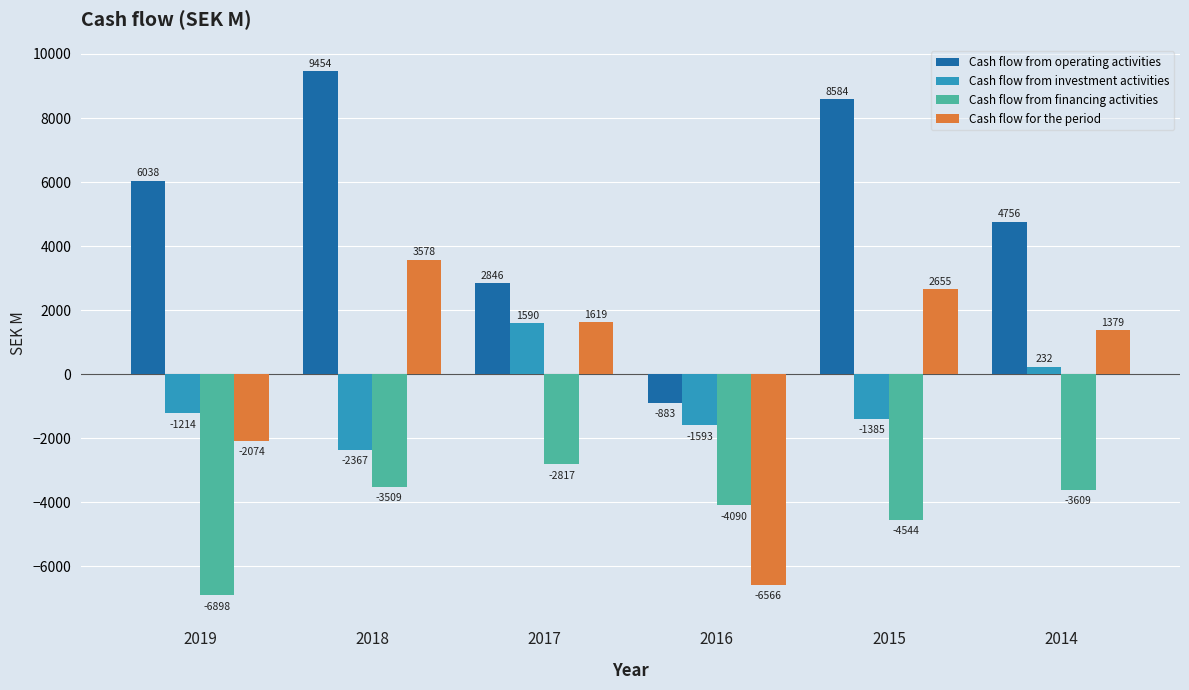

Which series changed the most between 2019 and 2016?

Cash flow from operating activities